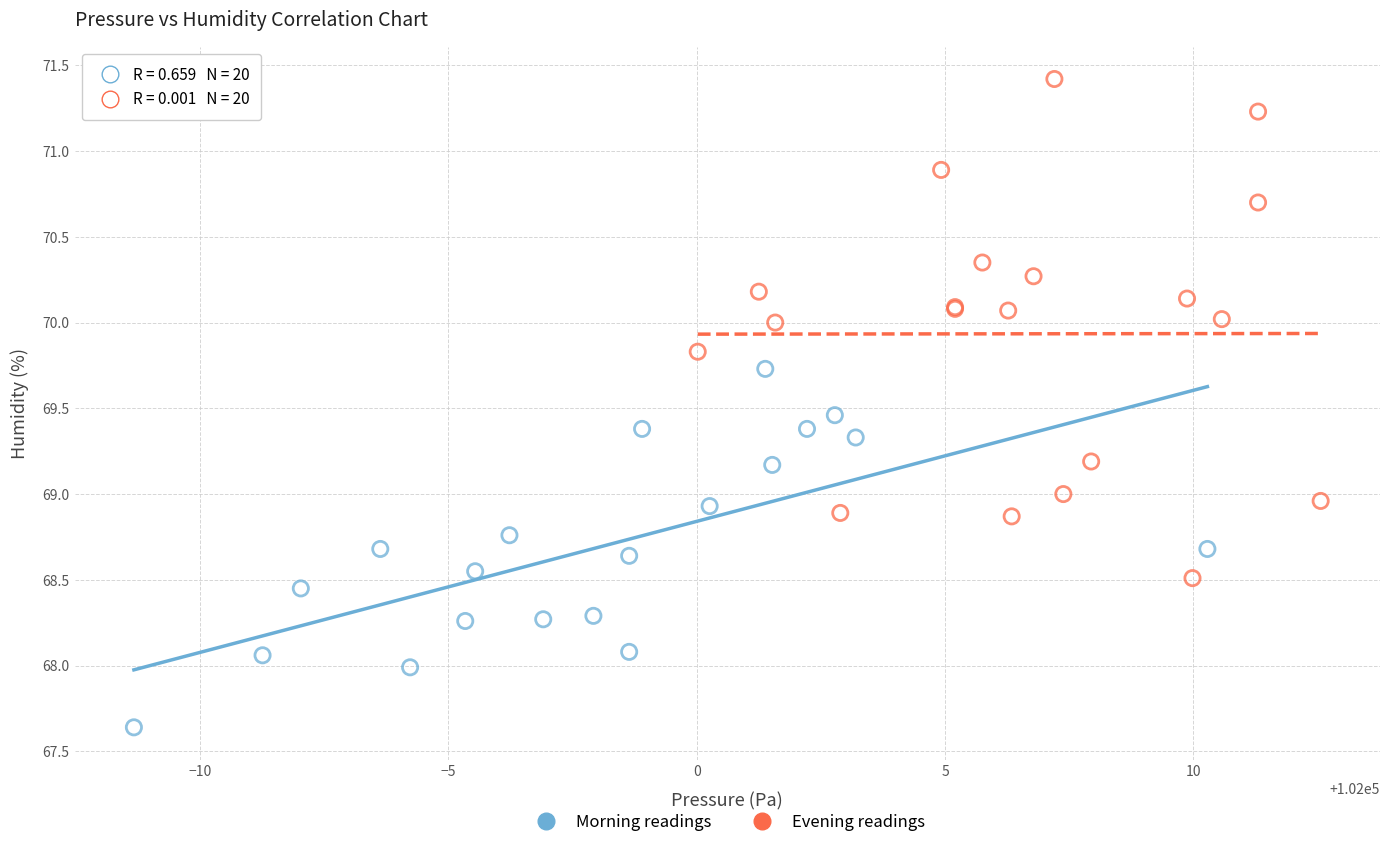

Which series has the largest Y range (max minus min)?

Evening readings